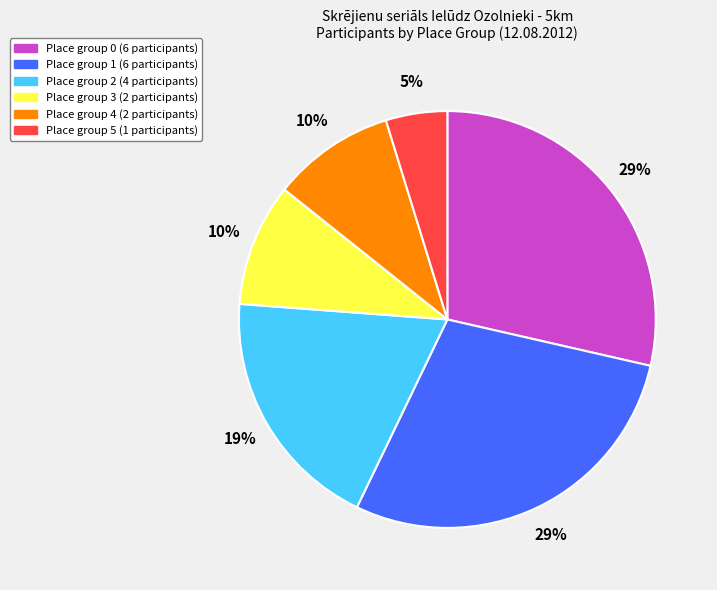

Count the number of slices in the pie.

6